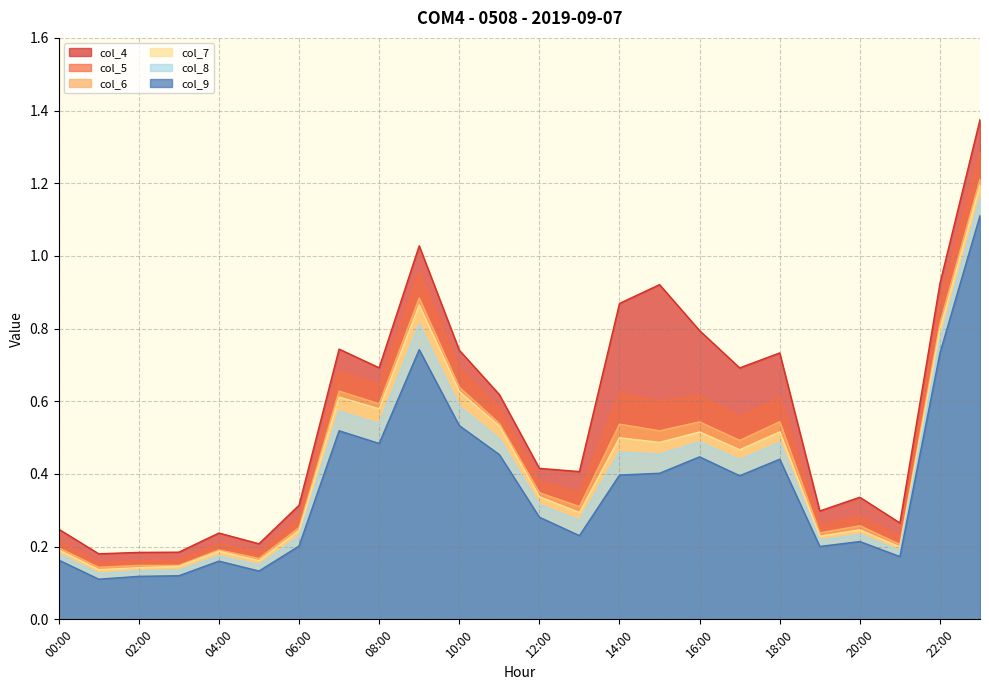

True or false: col_9 has more than 0 points higher than both neighbors.

True